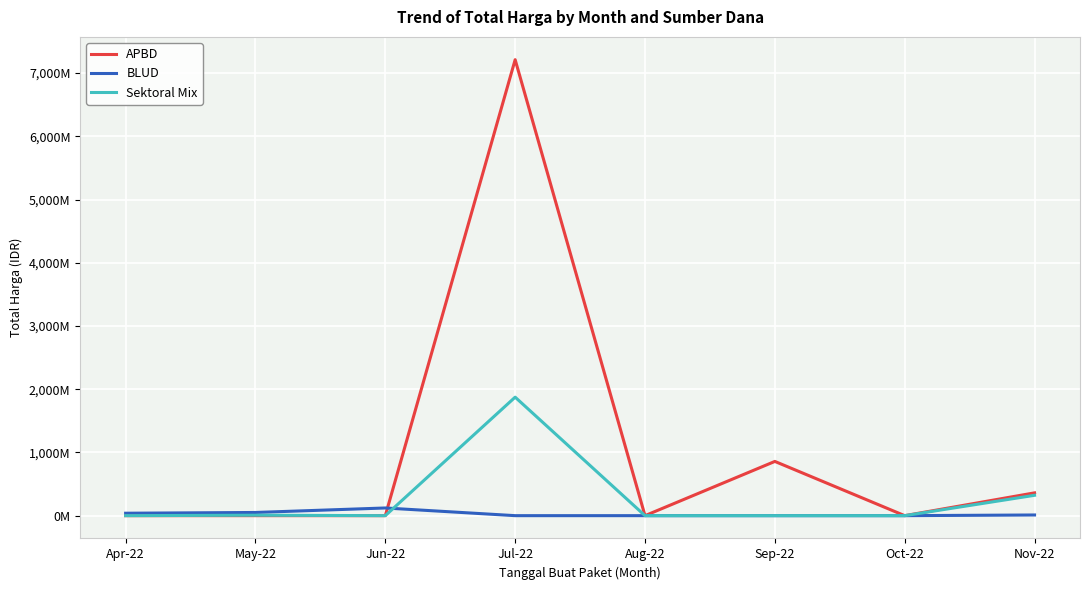

How many intersections are there between APBD and BLUD?

1